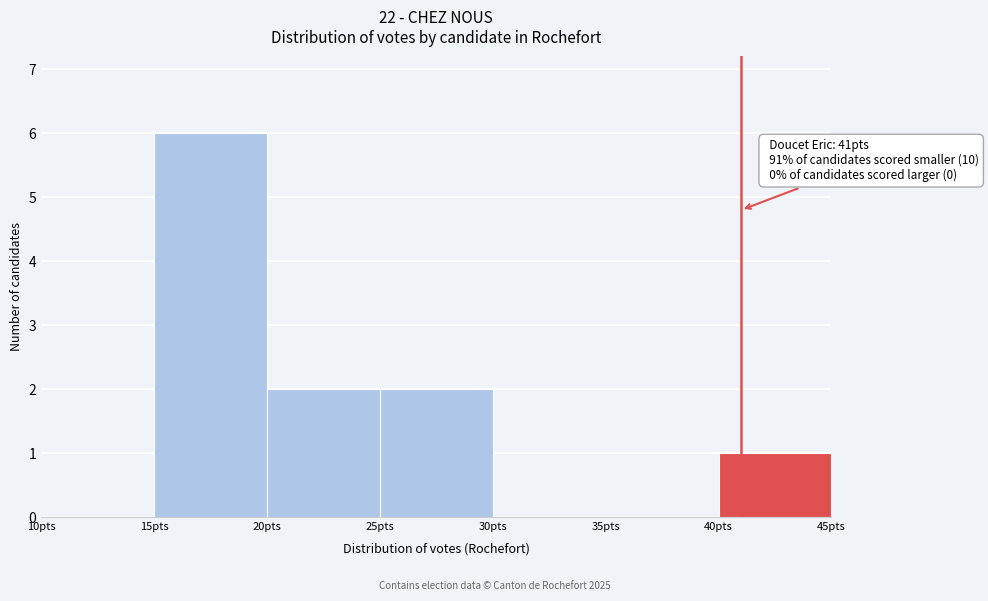

Over which range of the x-axis is the bar tallest?

15 to 20